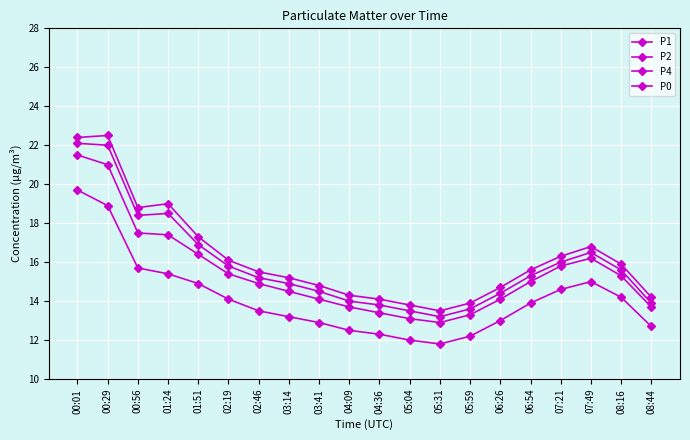

The P0 series shows 11.8 at 05:31. True or false?

True